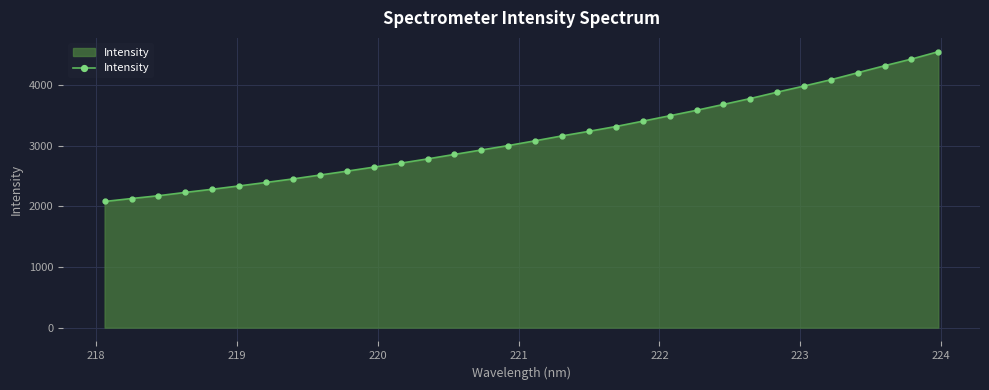

Does the chart have visible grid lines?

Yes